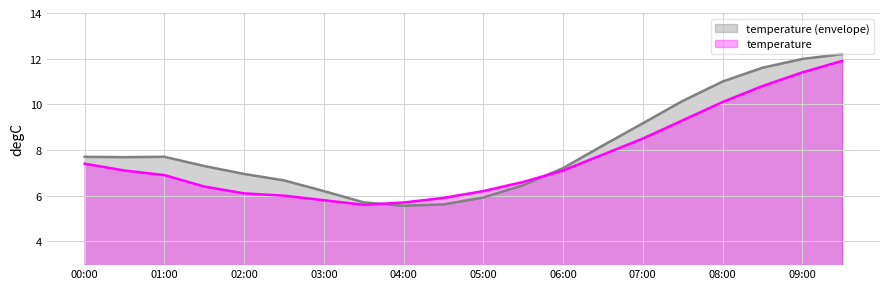

How many series are shown in this chart?

2